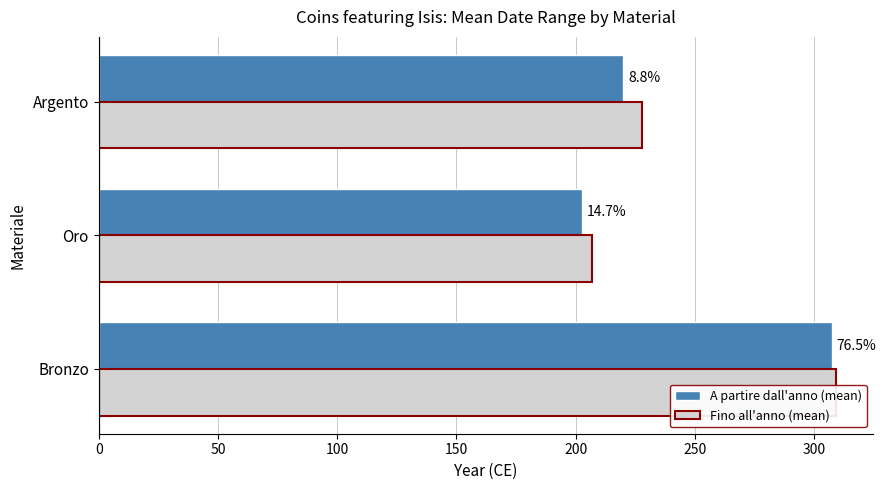

List the series in order of their peak value, lowest first.

A partire dall'anno (mean), Fino all'anno (mean)